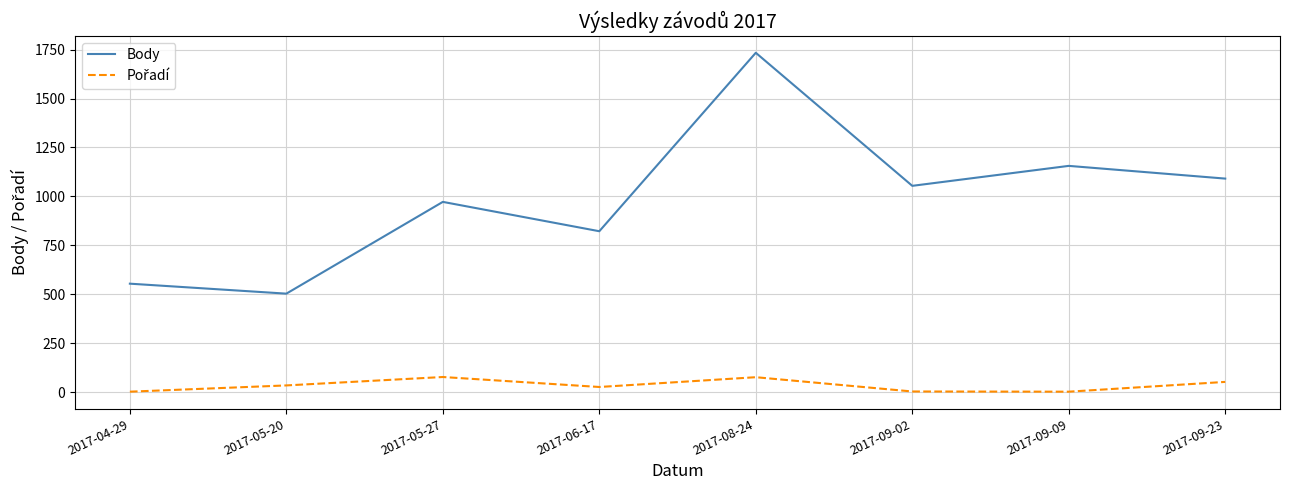

The value of Body at 2017-05-20 is 724. True or false?

False